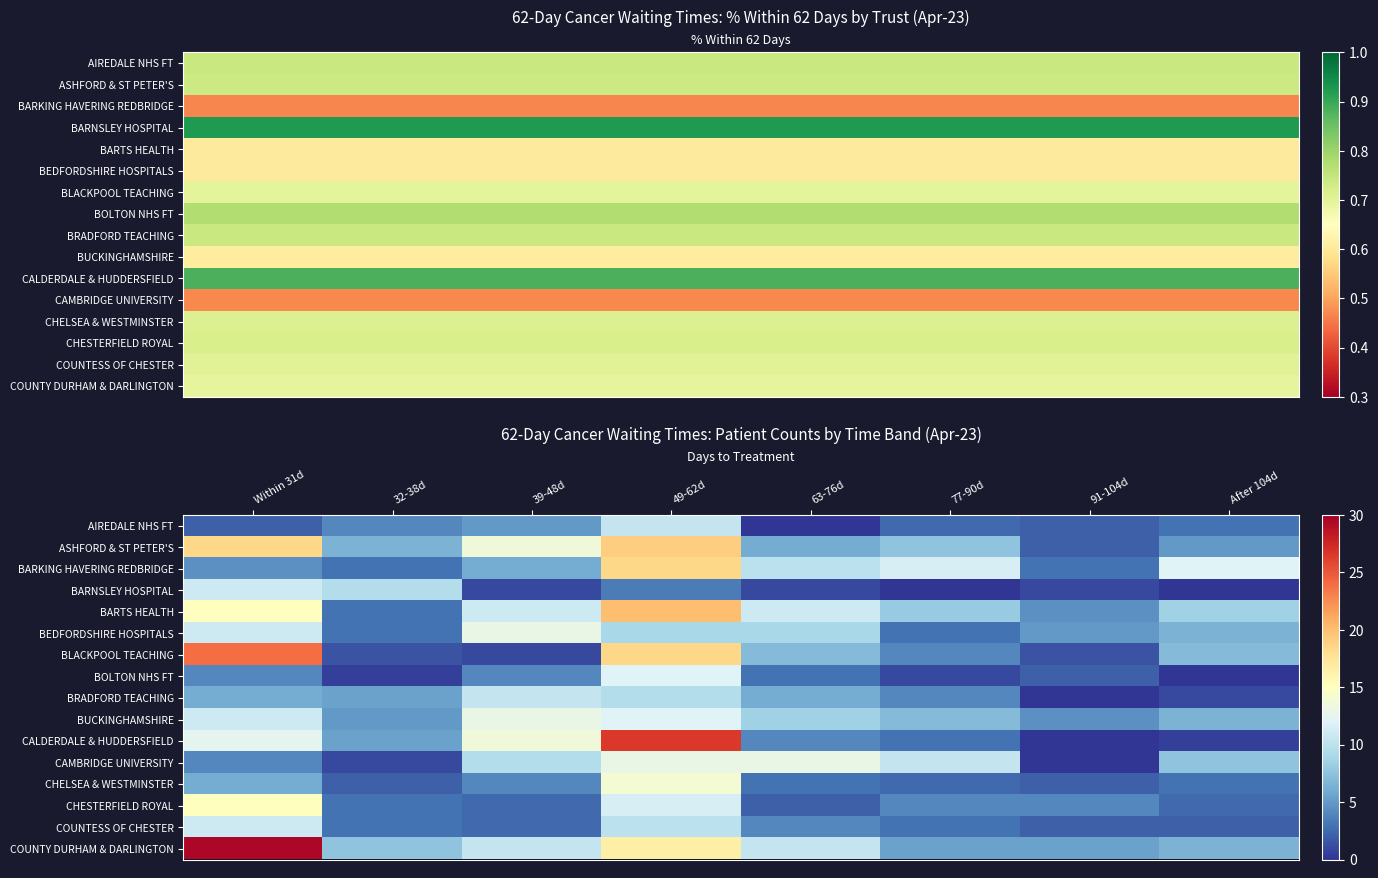

Reading right to left, transcribe all the data shown in this chart.

AIREDALE NHS FT: After 104d=3.0	91-104d=2.0	77-90d=2.5	63-76d=0.0	49-62d=10.5	39-48d=5.0	32-38d=4.0	Within 31d=2.0
ASHFORD & ST PETER'S: After 104d=5.0	91-104d=2.0	77-90d=7.5	63-76d=6.0	49-62d=19.0	39-48d=13.5	32-38d=6.5	Within 31d=18.5
BARKING HAVERING REDBRIDGE: After 104d=12.0	91-104d=3.0	77-90d=11.5	63-76d=10.0	49-62d=18.5	39-48d=6.0	32-38d=3.0	Within 31d=4.5
BARNSLEY HOSPITAL: After 104d=0.0	91-104d=1.0	77-90d=0.0	63-76d=1.0	49-62d=3.5	39-48d=1.0	32-38d=9.5	Within 31d=11.0
BARTS HEALTH: After 104d=8.5	91-104d=4.5	77-90d=8.0	63-76d=11.0	49-62d=20.0	39-48d=11.0	32-38d=3.0	Within 31d=15.0
BEDFORDSHIRE HOSPITALS: After 104d=6.5	91-104d=5.0	77-90d=3.0	63-76d=9.0	49-62d=9.0	39-48d=13.0	32-38d=3.0	Within 31d=11.0
BLACKPOOL TEACHING: After 104d=7.0	91-104d=1.5	77-90d=4.0	63-76d=7.0	49-62d=18.5	39-48d=1.0	32-38d=1.5	Within 31d=24.0
BOLTON NHS FT: After 104d=0.0	91-104d=2.0	77-90d=1.0	63-76d=3.0	49-62d=12.0	39-48d=4.0	32-38d=0.5	Within 31d=4.0
BRADFORD TEACHING: After 104d=1.0	91-104d=0.0	77-90d=4.0	63-76d=6.0	49-62d=9.5	39-48d=10.5	32-38d=5.5	Within 31d=6.0
BUCKINGHAMSHIRE: After 104d=6.5	91-104d=4.5	77-90d=7.0	63-76d=8.5	49-62d=12.0	39-48d=13.0	32-38d=5.0	Within 31d=11.0
CALDERDALE & HUDDERSFIELD: After 104d=0.5	91-104d=0.0	77-90d=3.0	63-76d=4.0	49-62d=26.5	39-48d=13.5	32-38d=5.5	Within 31d=12.5
CAMBRIDGE UNIVERSITY: After 104d=7.5	91-104d=0.0	77-90d=10.5	63-76d=13.0	49-62d=13.0	39-48d=9.5	32-38d=1.0	Within 31d=4.0
CHELSEA & WESTMINSTER: After 104d=3.0	91-104d=2.0	77-90d=2.5	63-76d=3.0	49-62d=14.0	39-48d=4.0	32-38d=2.0	Within 31d=6.0
CHESTERFIELD ROYAL: After 104d=2.5	91-104d=4.0	77-90d=4.0	63-76d=2.0	49-62d=11.5	39-48d=2.5	32-38d=3.0	Within 31d=15.0
COUNTESS OF CHESTER: After 104d=2.0	91-104d=2.0	77-90d=3.0	63-76d=4.0	49-62d=10.0	39-48d=2.5	32-38d=3.0	Within 31d=11.0
COUNTY DURHAM & DARLINGTON: After 104d=6.5	91-104d=5.5	77-90d=5.5	63-76d=10.5	49-62d=16.5	39-48d=10.5	32-38d=7.5	Within 31d=29.5